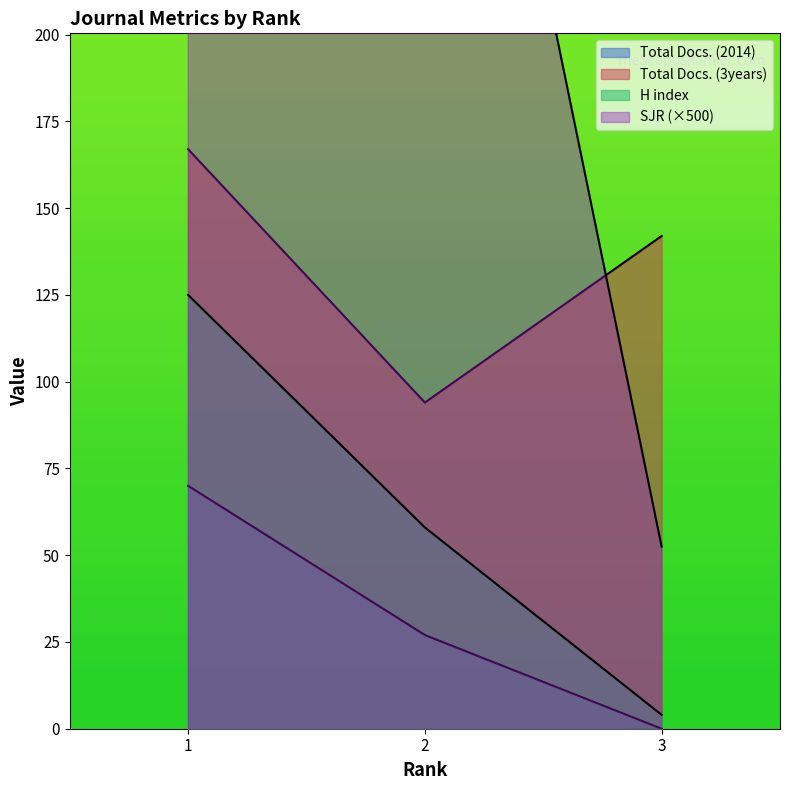

Which has a higher value, 2 or 1?

1